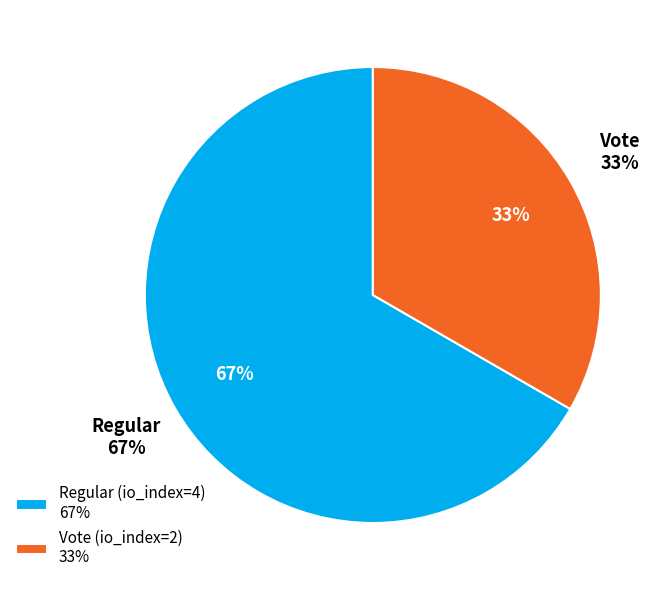

What is the change in value from Regular (io_index=4) to Vote (io_index=2)?

-2